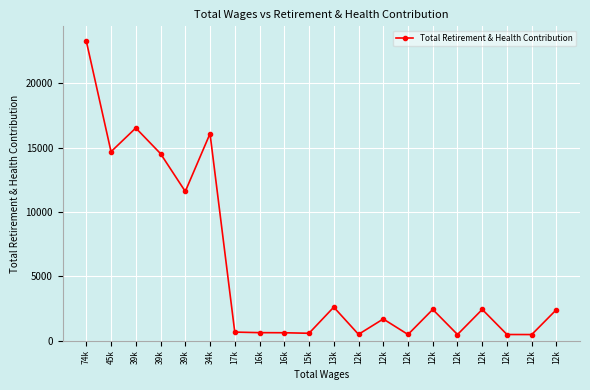

Reading left to right, list all the values displayed in this chart.

23298	14691	16533	14540	11598	16095	662	618	611	569	2601	486	1681	475	2424	473	2424	473	470	2413